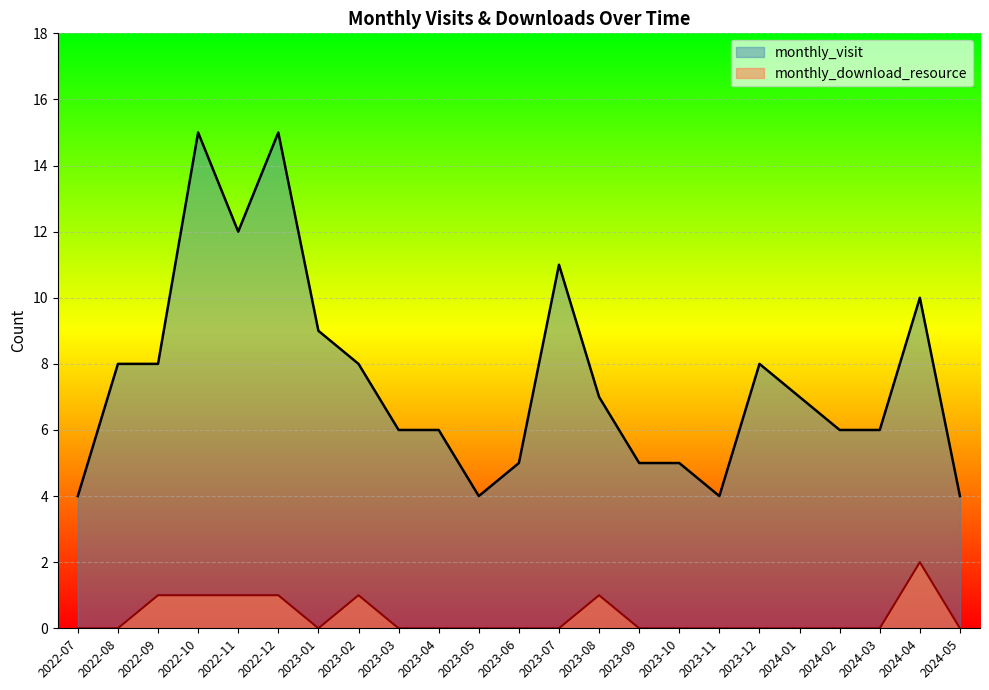

How many lines are shown in the chart?

2